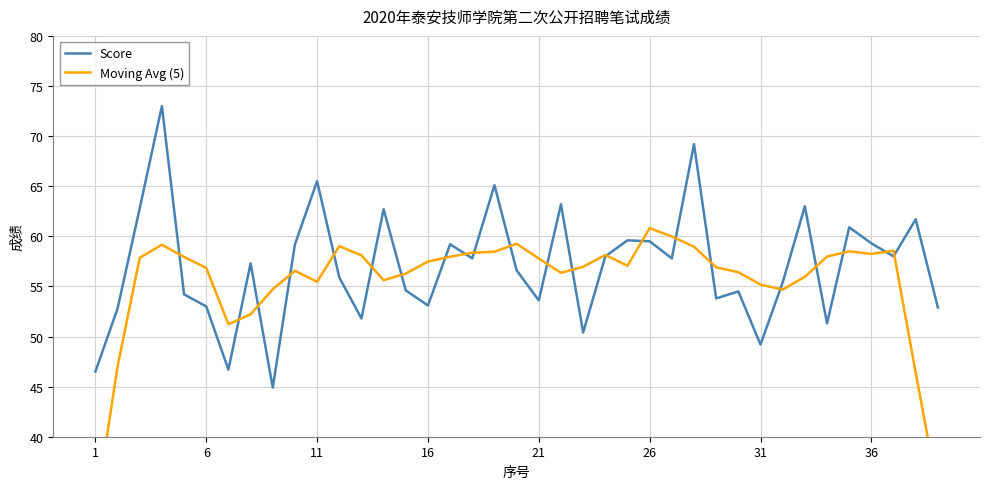

What is the average value of the Moving Avg (5) series?

55.4